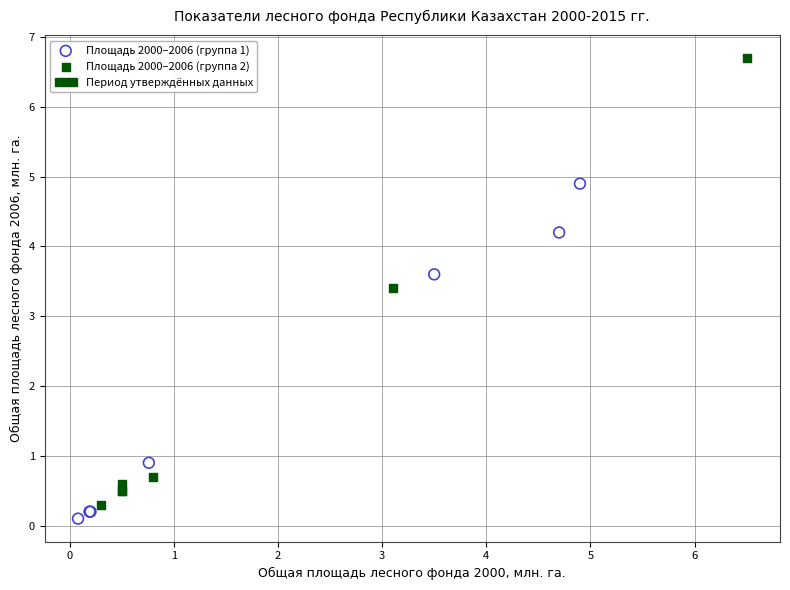

Which series has the widest spread of Y values?

Площадь 2000–2006 (группа 2)